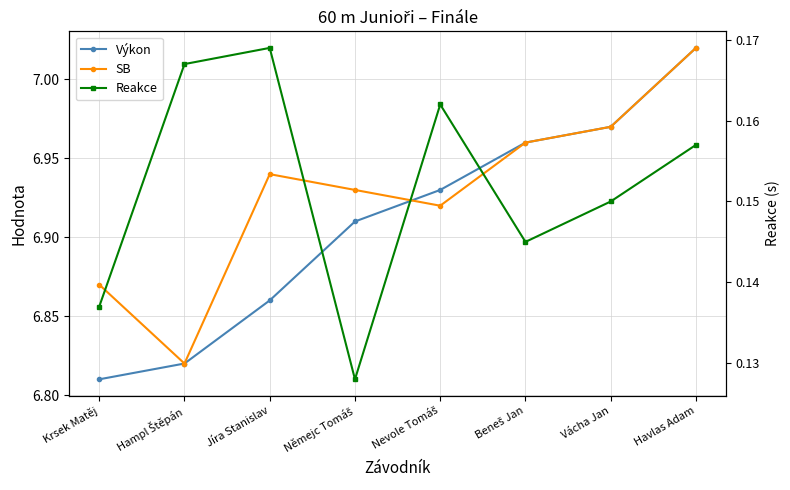

Read the SB value at Vácha Jan.

7.0